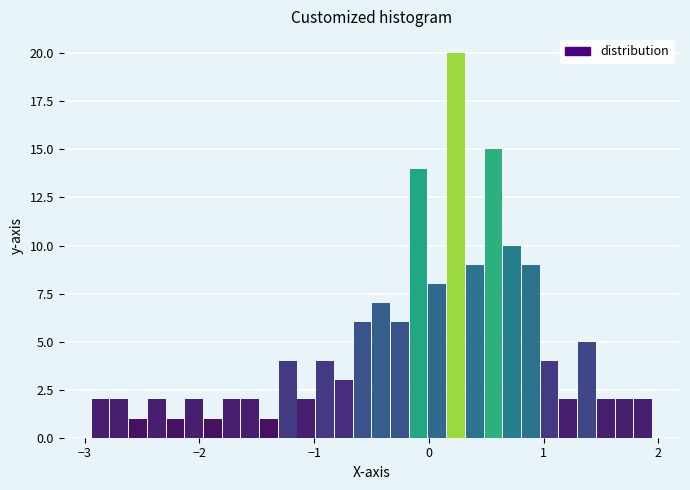

Around what value on the x-axis is the tallest bar? Give the approximate position of its centre, as read against the axis.

0.2